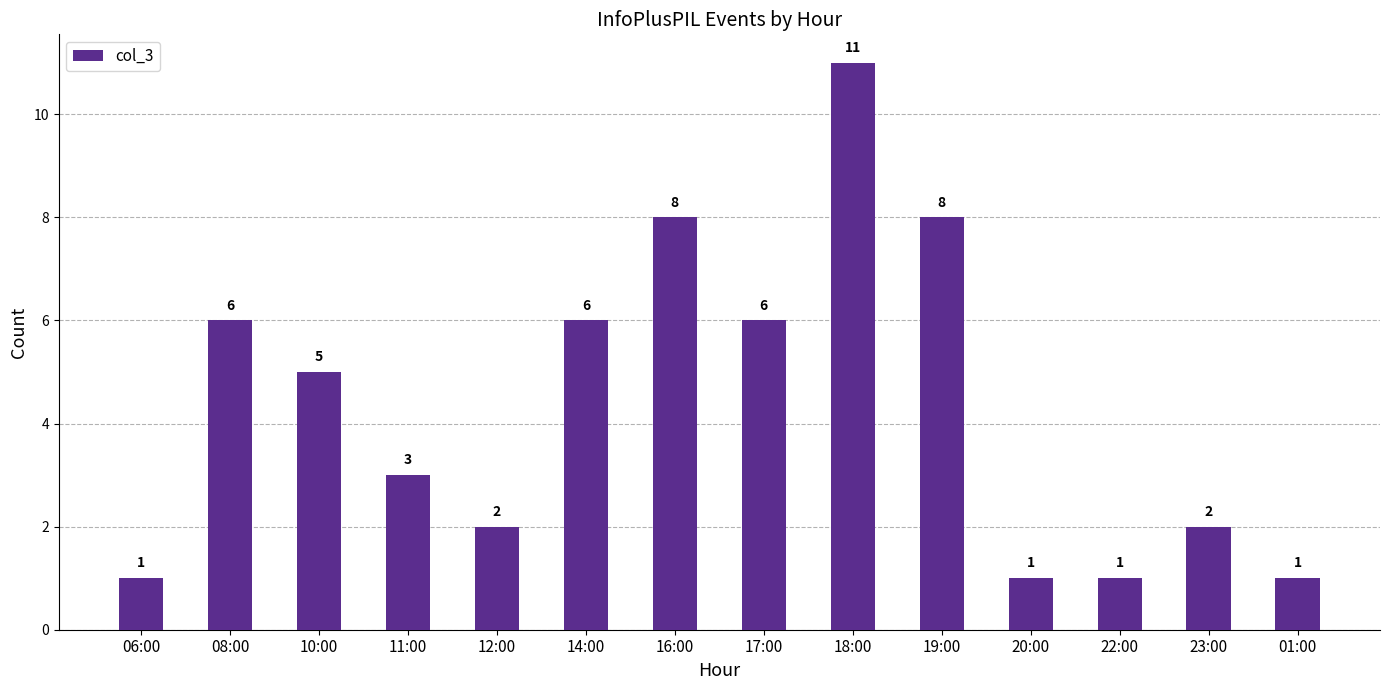

What is the maximum value shown in the chart?

11